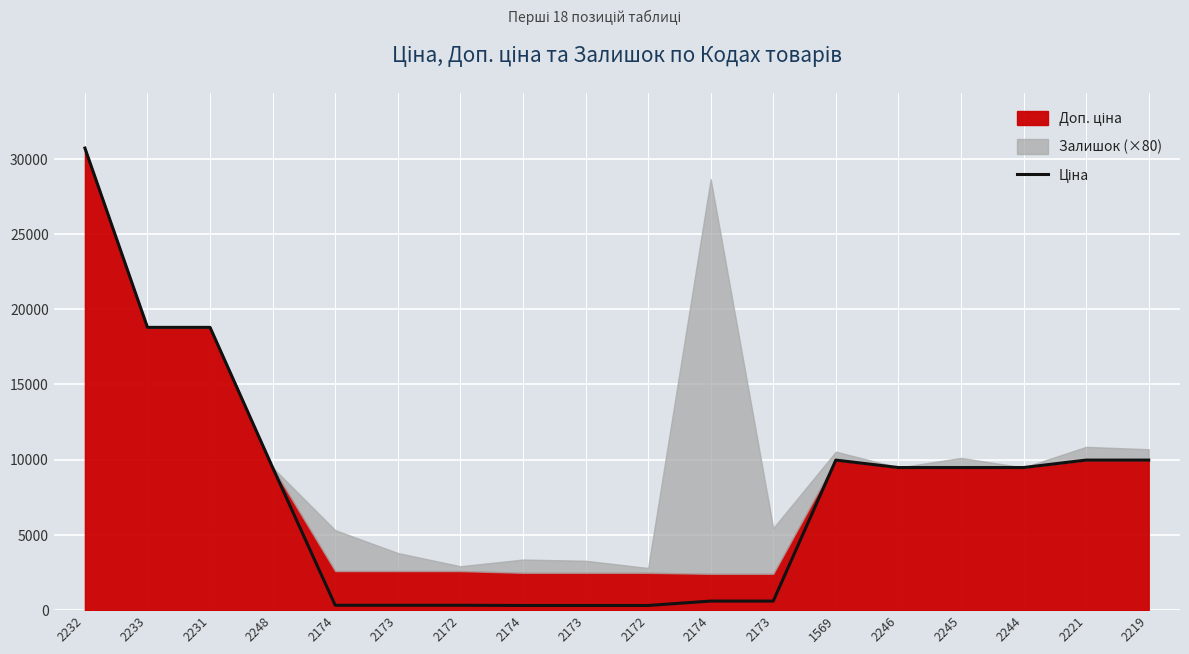

How many points are higher than both their immediate neighbors (excluding endpoints)?

1